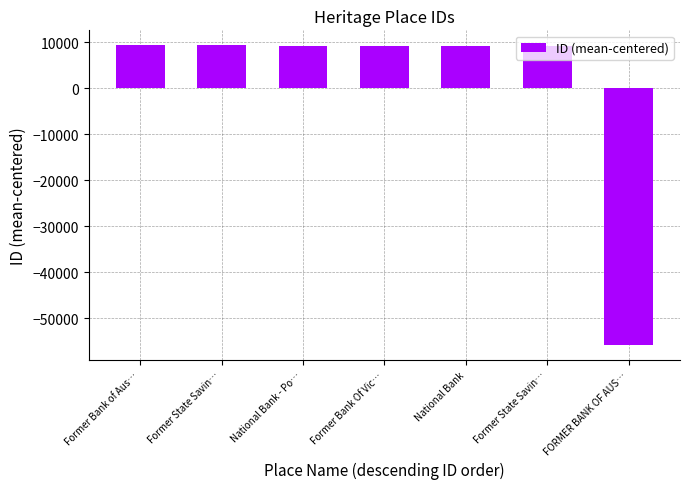

How many categories are shown in the chart?

7